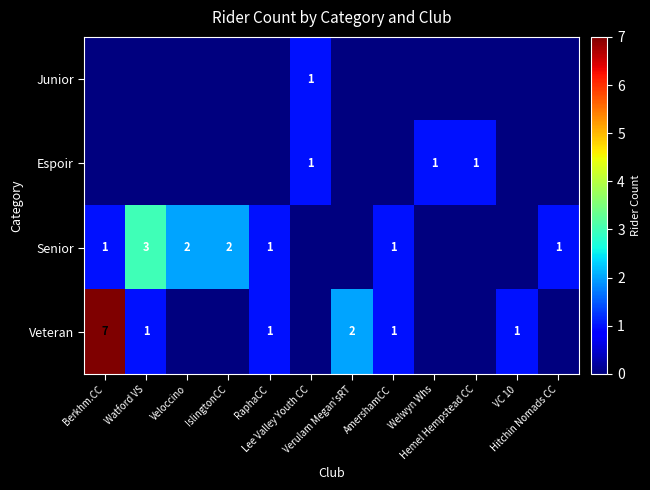

At which label does Senior first exceed 1?

Watford VS